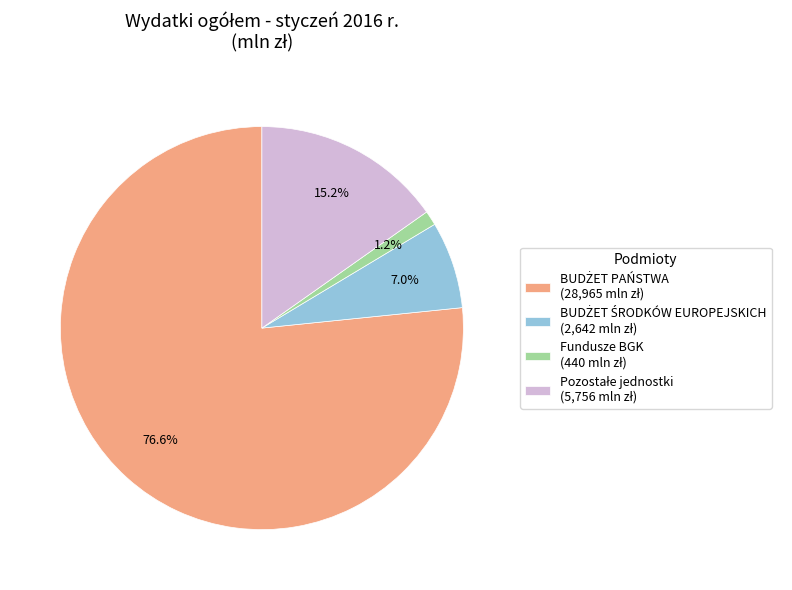

Does any single category account for the majority?

Yes